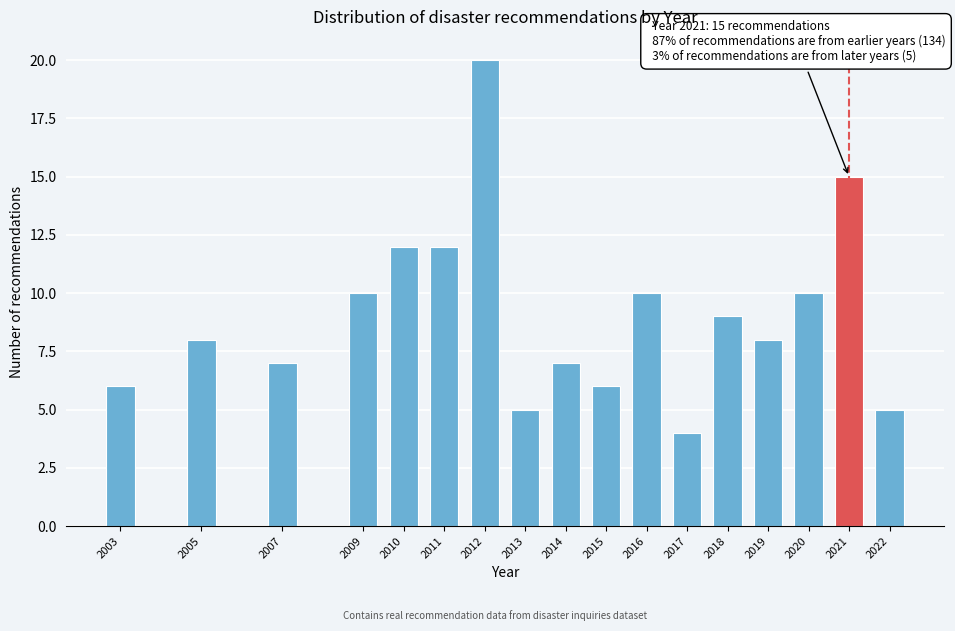

Reading left to right, transcribe all the data shown in this chart.

6	8	7	10	12	12	20	5	7	6	10	4	9	8	10	15	5